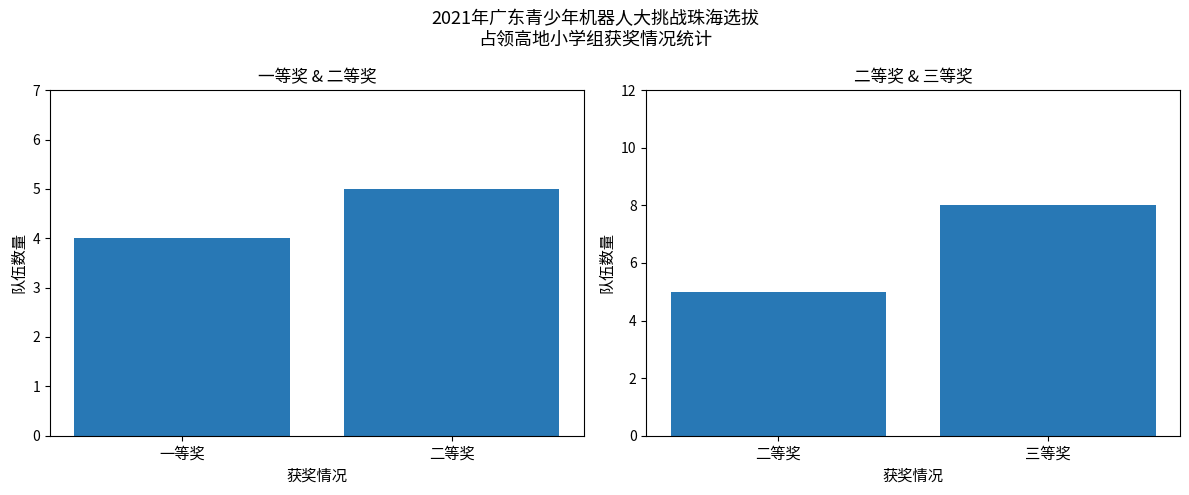

Count the values in the range 5 to 8.

2